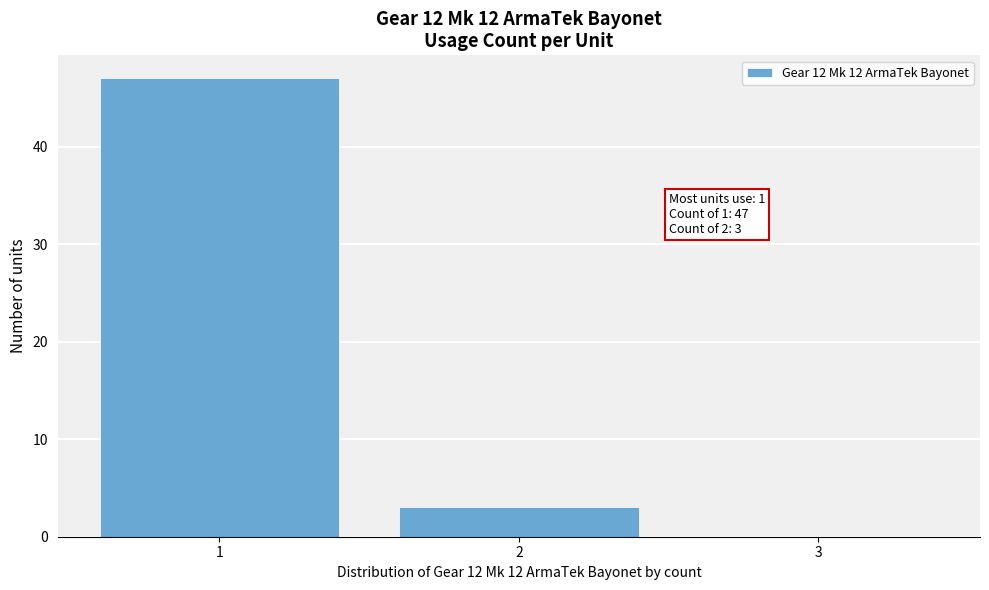

Reading right to left, list all the values displayed in this chart.

3=0	2=3	1=47